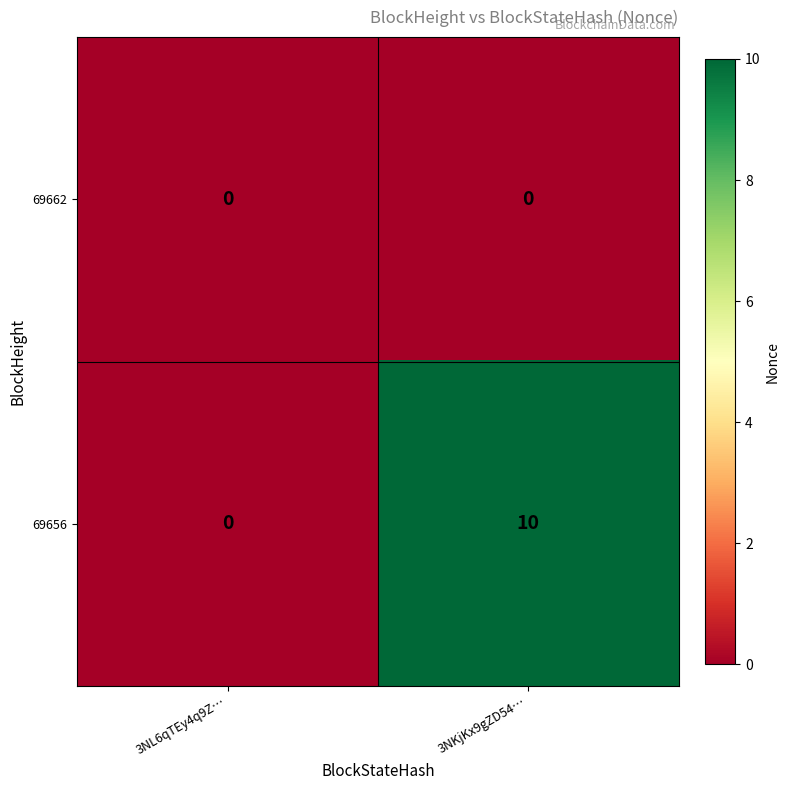

Is it true that 69662 equals 0 at 3NL6qTEy4q9Z…?

True